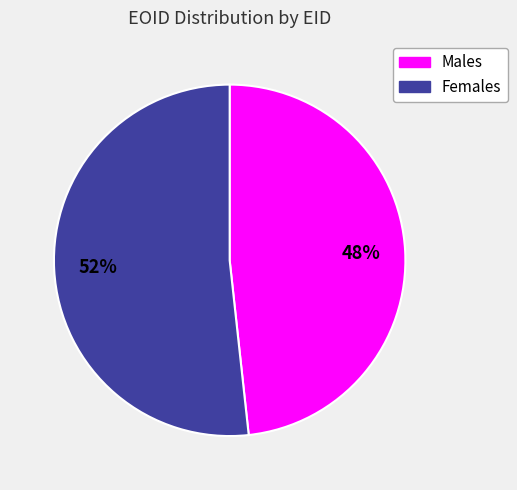

Is there any slice that represents more than half of the pie?

Yes